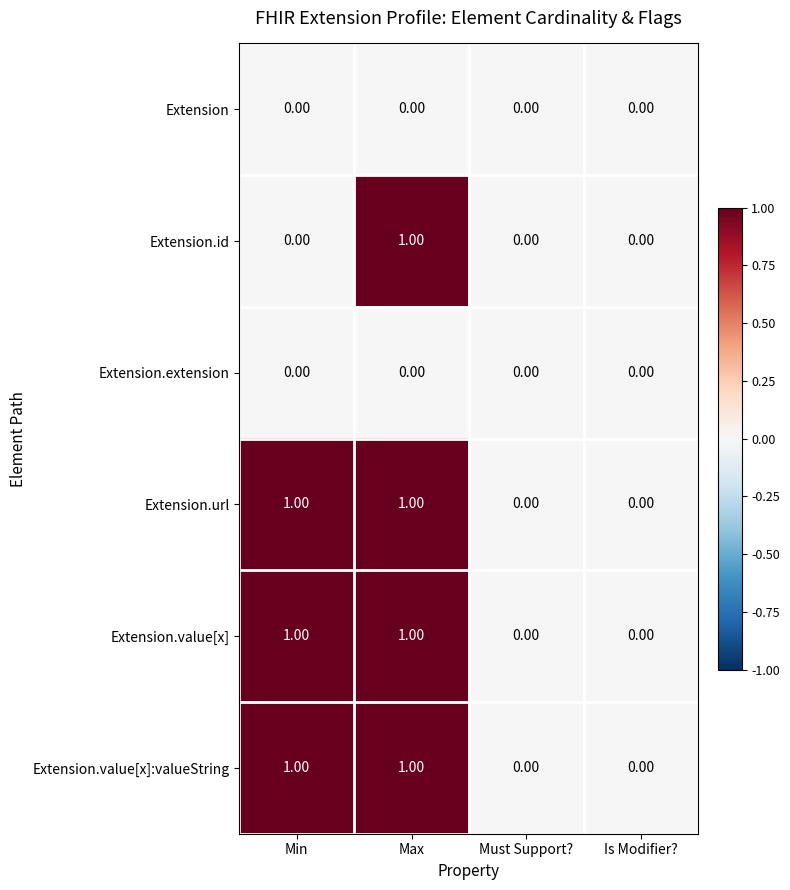

At which category is the sum across all series the highest?

Max